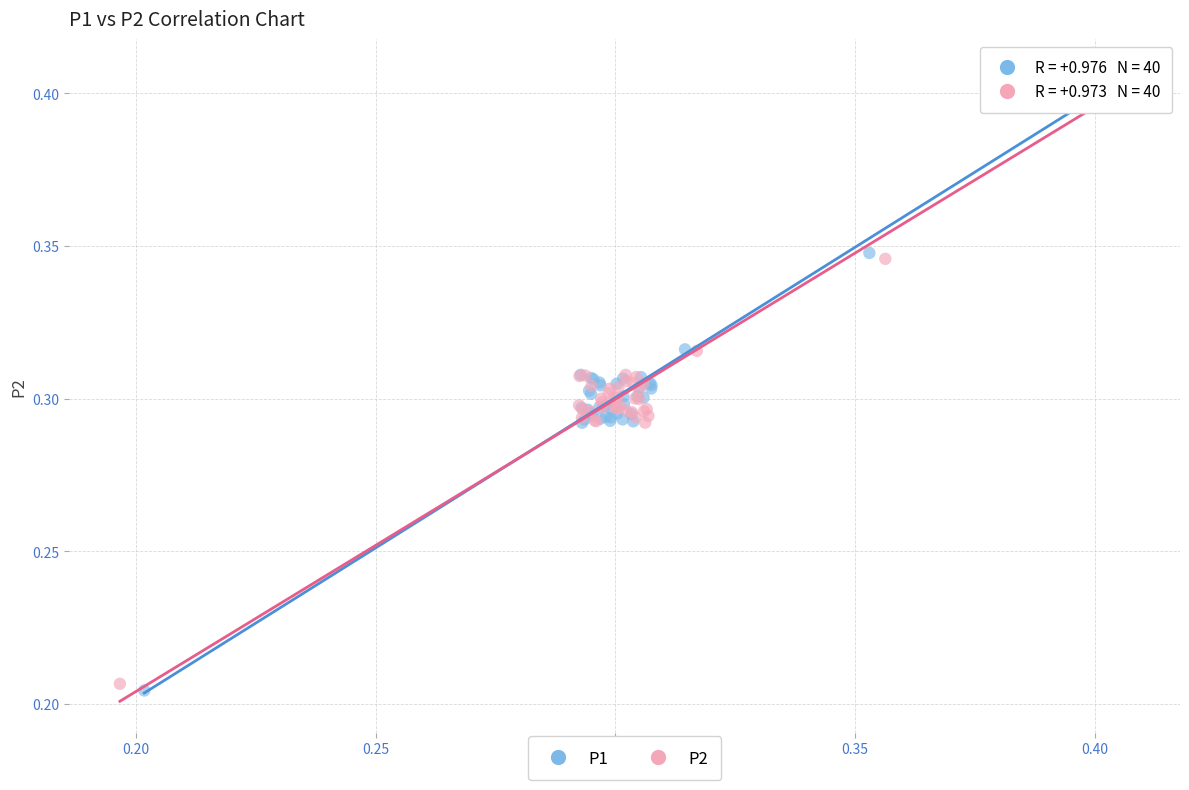

Which series contains the lowest Y value?

P1